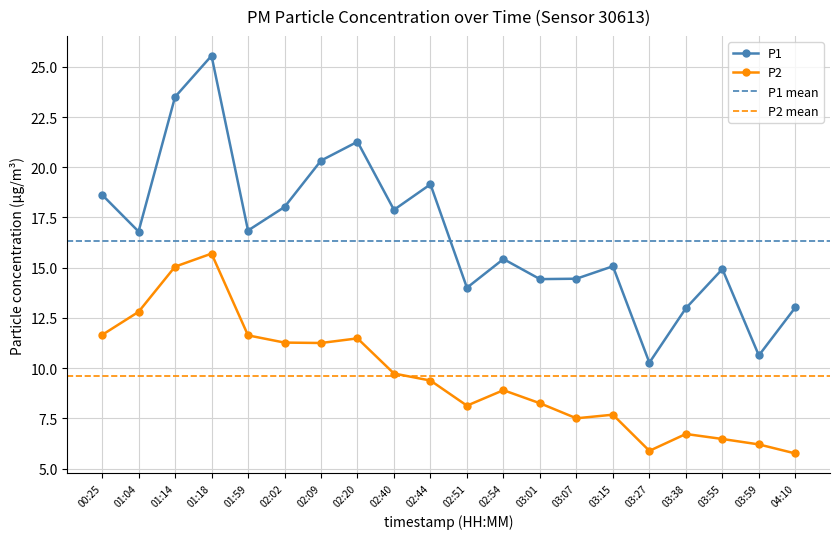

Reading left to right, transcribe all the data shown in this chart.

P1: 00:25=18.6	01:04=16.8	01:14=23.5	01:18=25.6	01:59=16.9	02:02=18.0	02:09=20.3	02:20=21.3	02:40=17.9	02:44=19.1	02:51=14.0	02:54=15.4	03:01=14.4	03:07=14.4	03:15=15.1	03:27=10.3	03:38=13.0	03:55=14.9	03:59=10.6	04:10=13.0
P2: 00:25=11.7	01:04=12.8	01:14=15.1	01:18=15.7	01:59=11.6	02:02=11.3	02:09=11.2	02:20=11.5	02:40=9.7	02:44=9.4	02:51=8.1	02:54=8.9	03:01=8.2	03:07=7.5	03:15=7.7	03:27=5.9	03:38=6.7	03:55=6.5	03:59=6.2	04:10=5.8